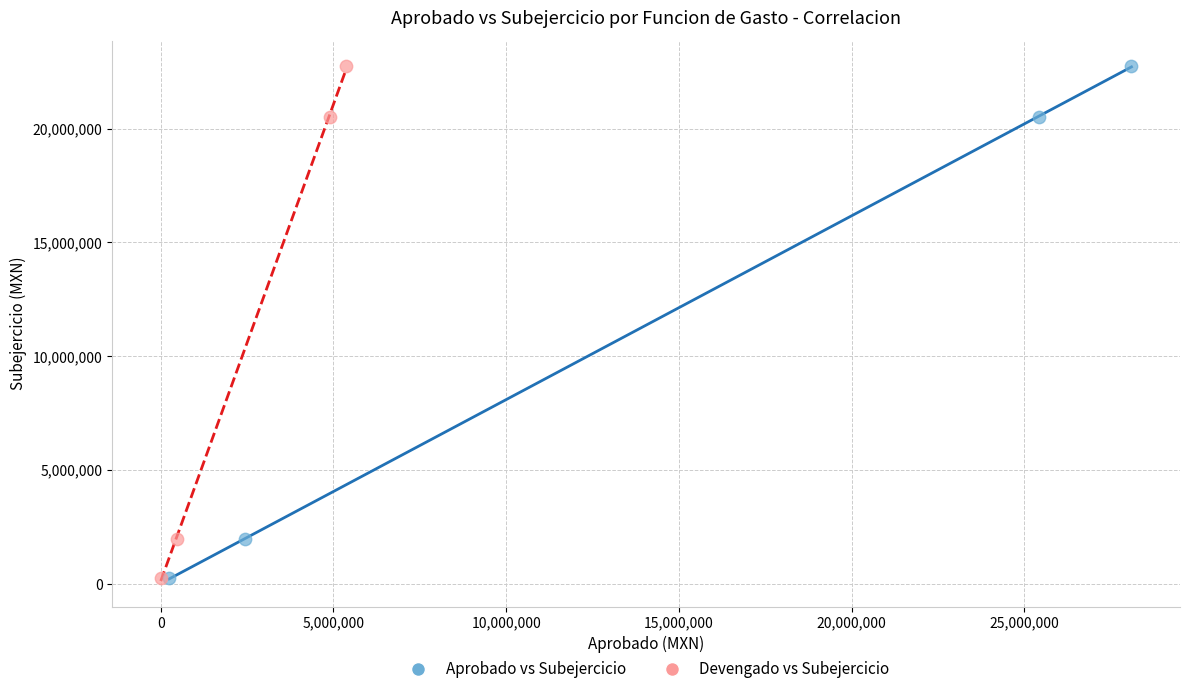

What are all the series names shown in the legend?

Aprobado vs Subejercicio, Devengado vs Subejercicio